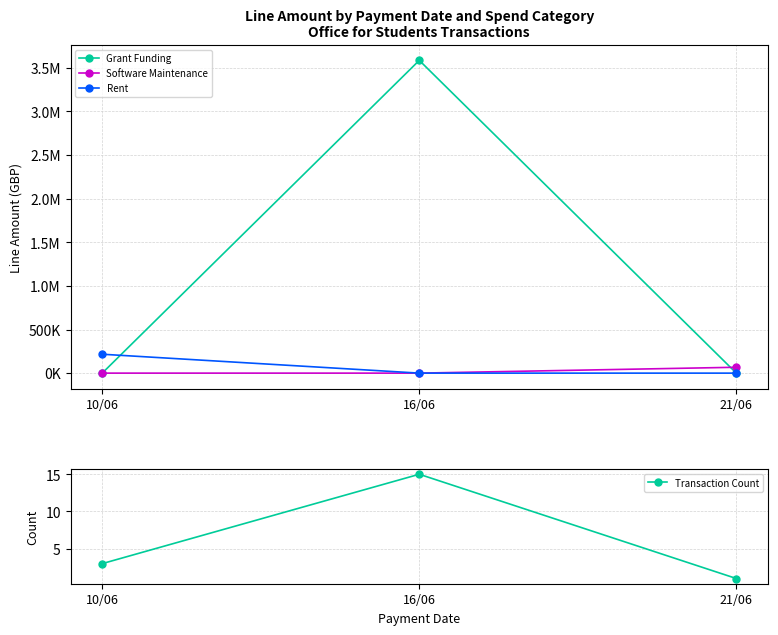

What is the label of the 2nd point from the left?

16/06